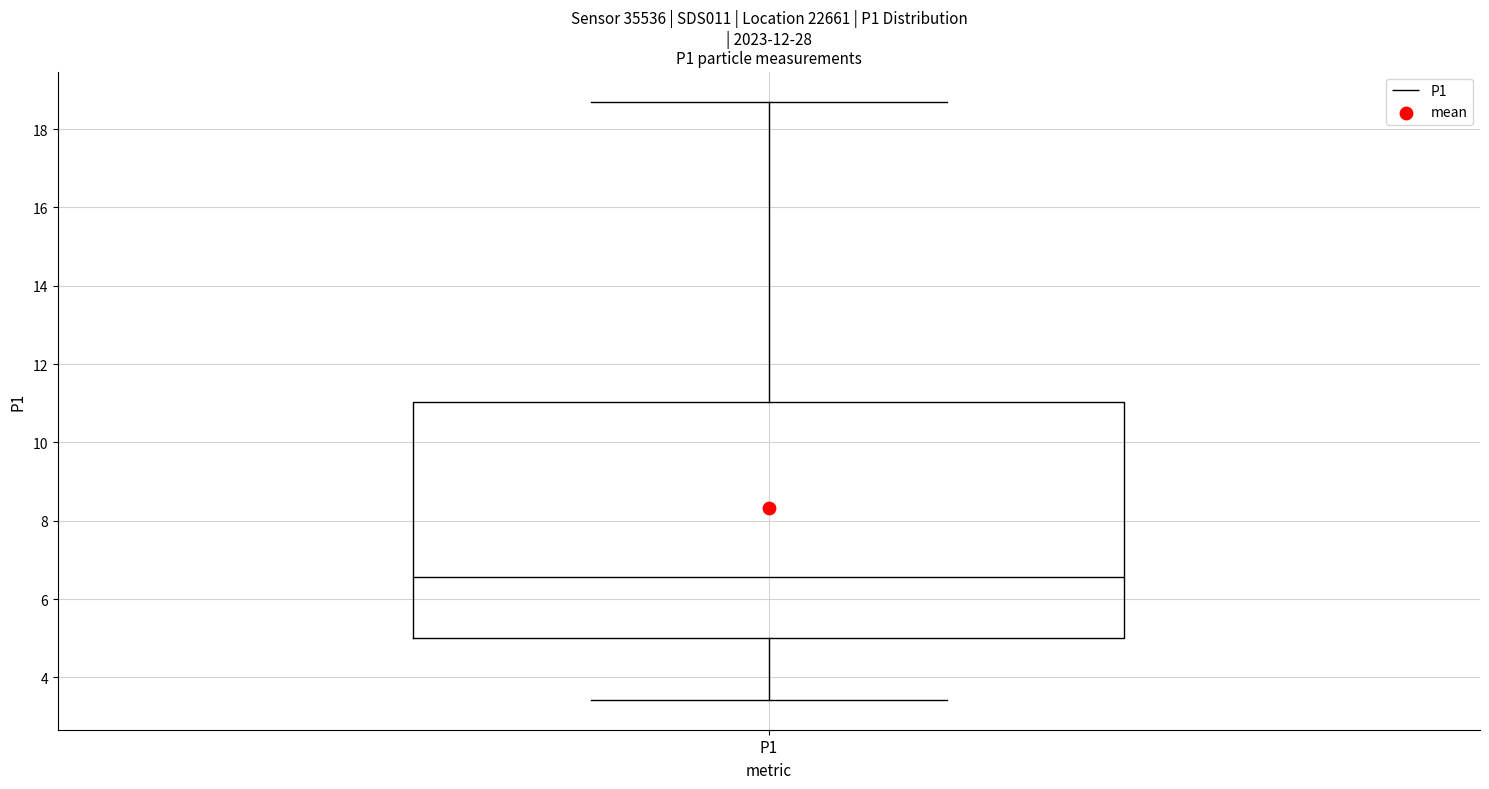

Transcribe this box plot: give where the median line is, the range the box spans, and where the two whiskers end, as read against the y-axis. The values are not printed on the chart, so give them approximately, as read against the axis.

median 6.6, box 5.0 to 11.0, whiskers 3.4 to 18.8